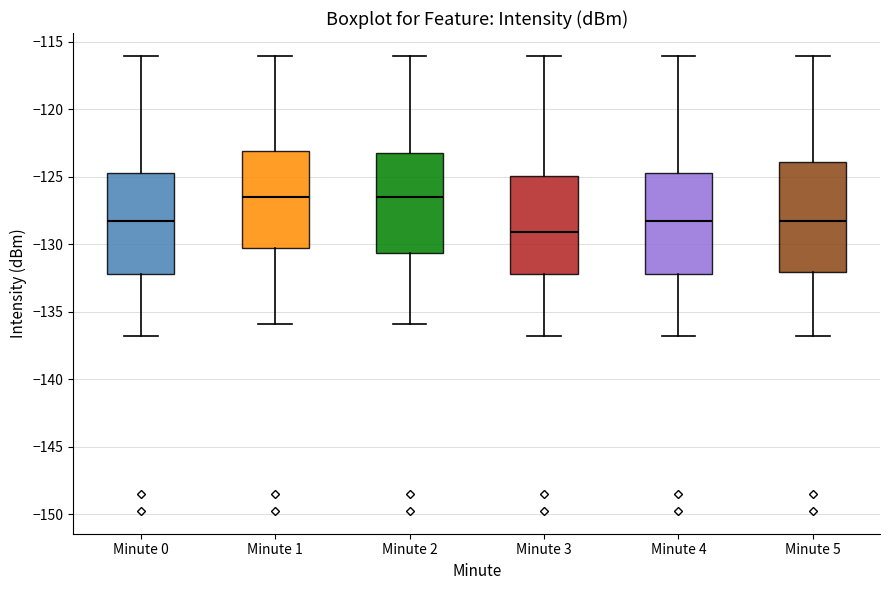

Where does the median line of the box for Minute 5 sit on the y-axis? The values are not printed on the chart, so give them approximately, as read against the axis.

-128.5